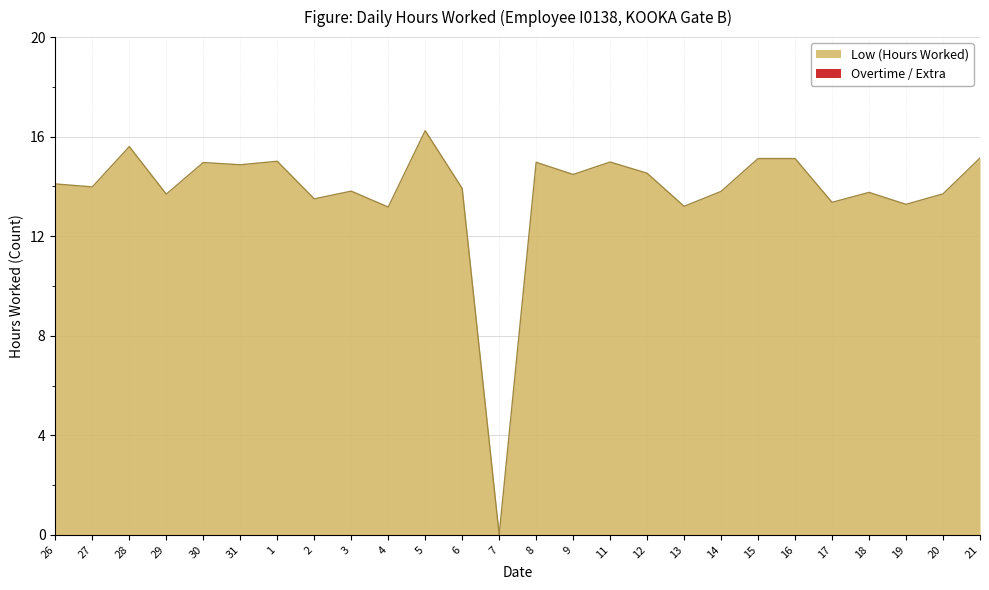

Reading right to left, what are all the values shown in this chart?

15.1	13.7	13.3	13.8	13.4	15.1	15.1	13.8	13.2	14.5	15.0	14.5	15.0	0.0	13.9	16.2	13.2	13.8	13.5	15.0	14.9	15.0	13.7	15.6	14.0	14.1